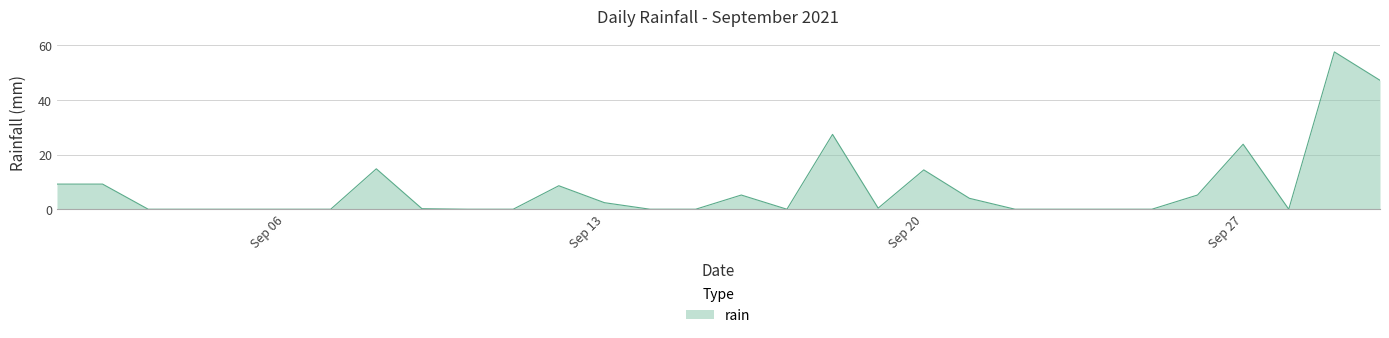

What is the greatest value displayed?

57.6